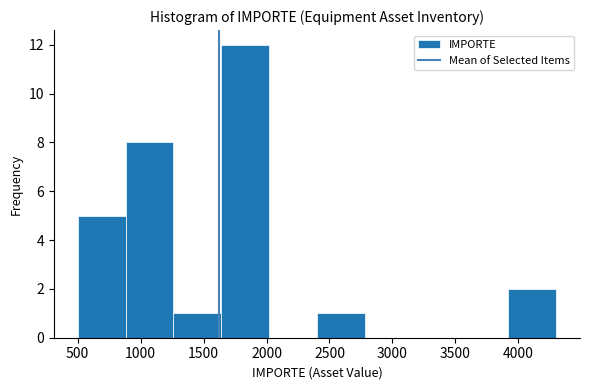

What is the height of the bar covering 3920 to 4300 on the x-axis? Neither the bar edges nor the heights are printed on the chart, so give them approximately, as read against the axes.

2